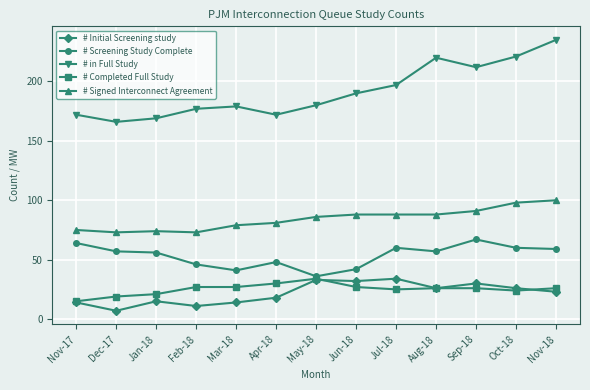

How many categories are shown in the chart?

13